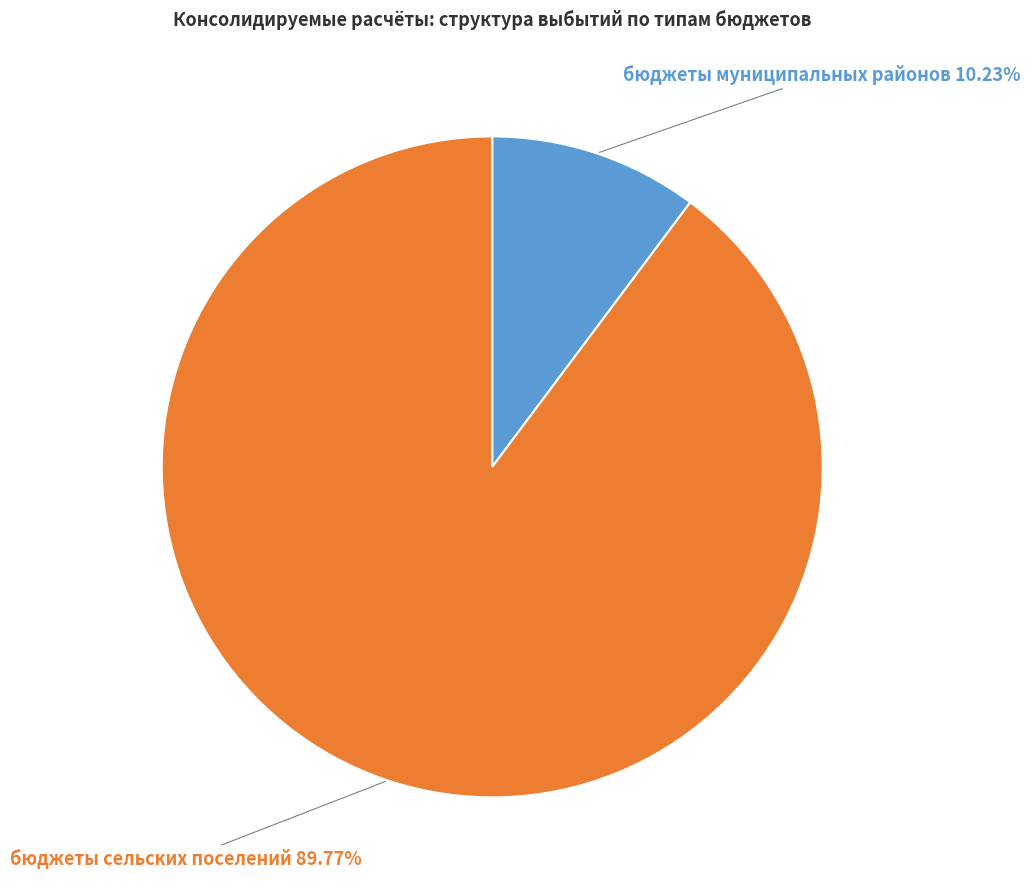

Is there any slice that represents more than half of the pie?

Yes